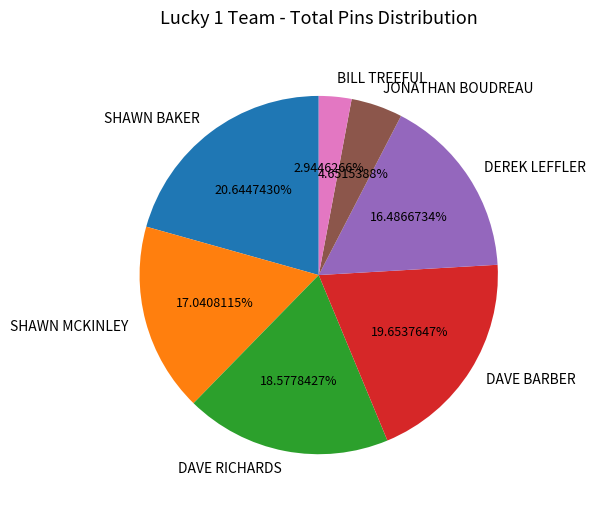

To the nearest percent, what percentage of the pie is SHAWN BAKER?

21%